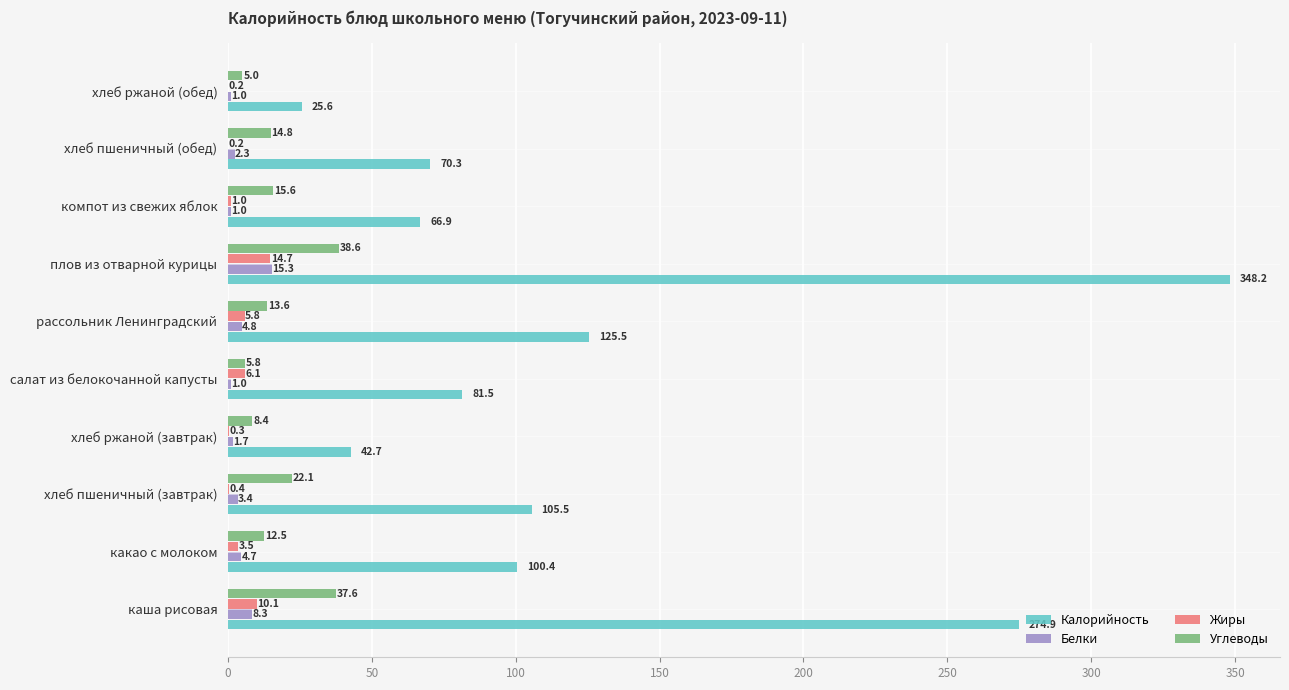

What is the total value across all series at хлеб пшеничный (обед)?

87.6